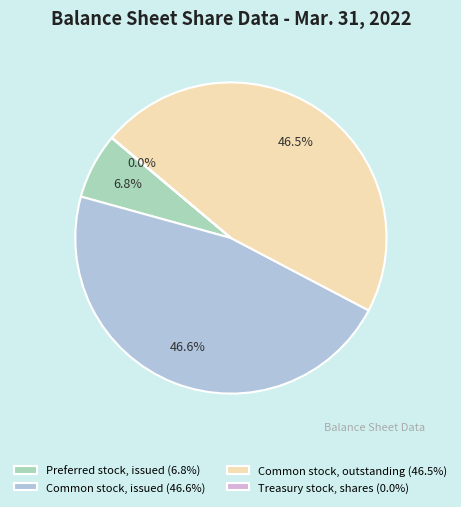

How much of the chart is everything except Common stock, issued (46.6%)?

53.4%